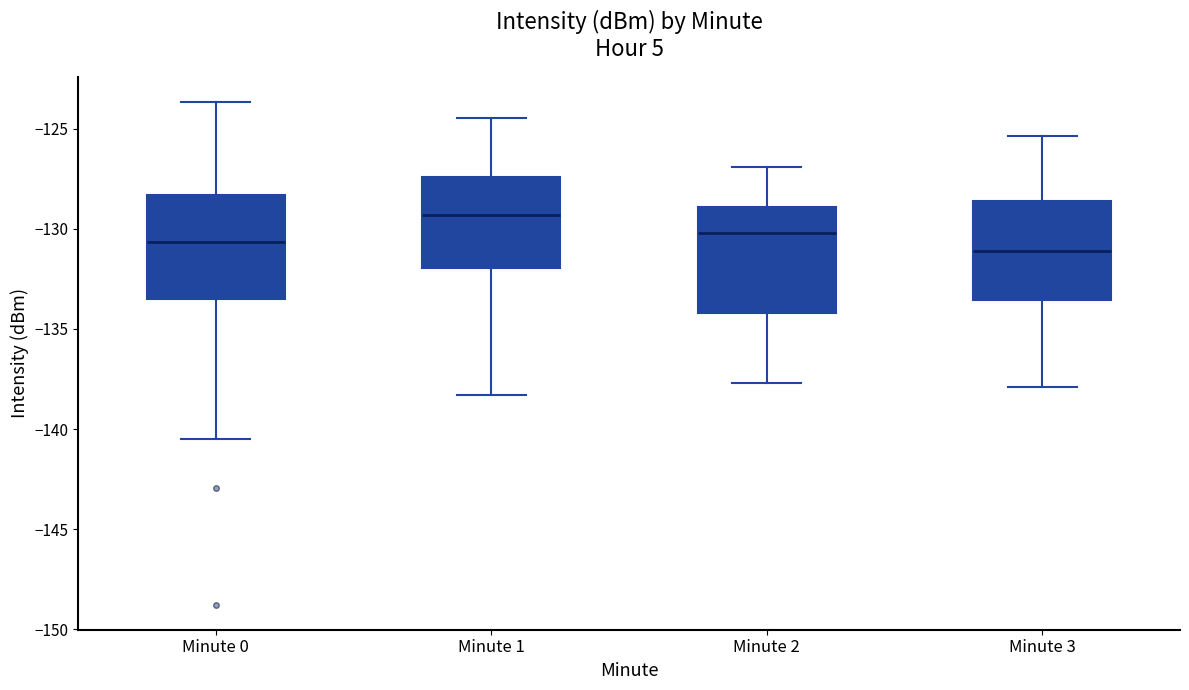

Where is the lower edge of the box for Minute 2 on the y-axis? The values are not printed on the chart, so give them approximately, as read against the axis.

-134.0